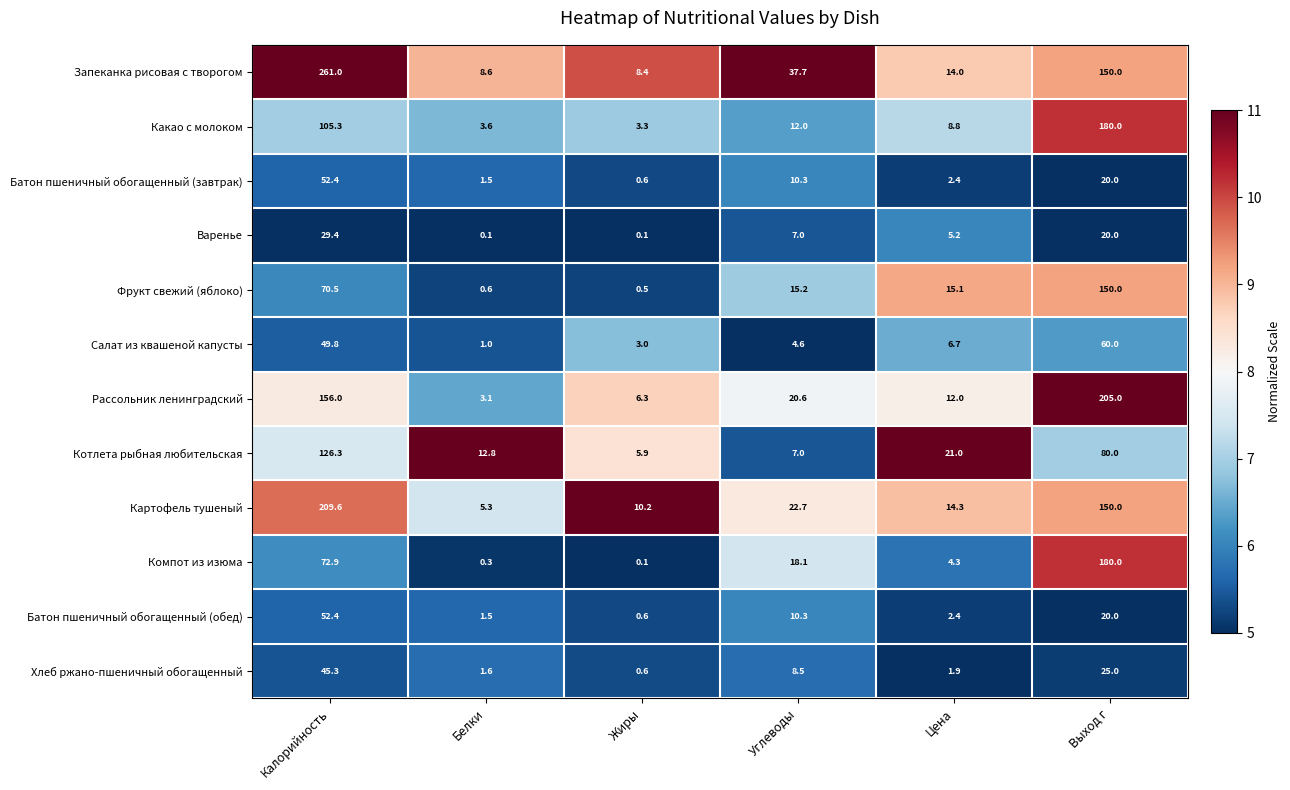

What is the spread (max minus min) of values at Выход г?

185.0